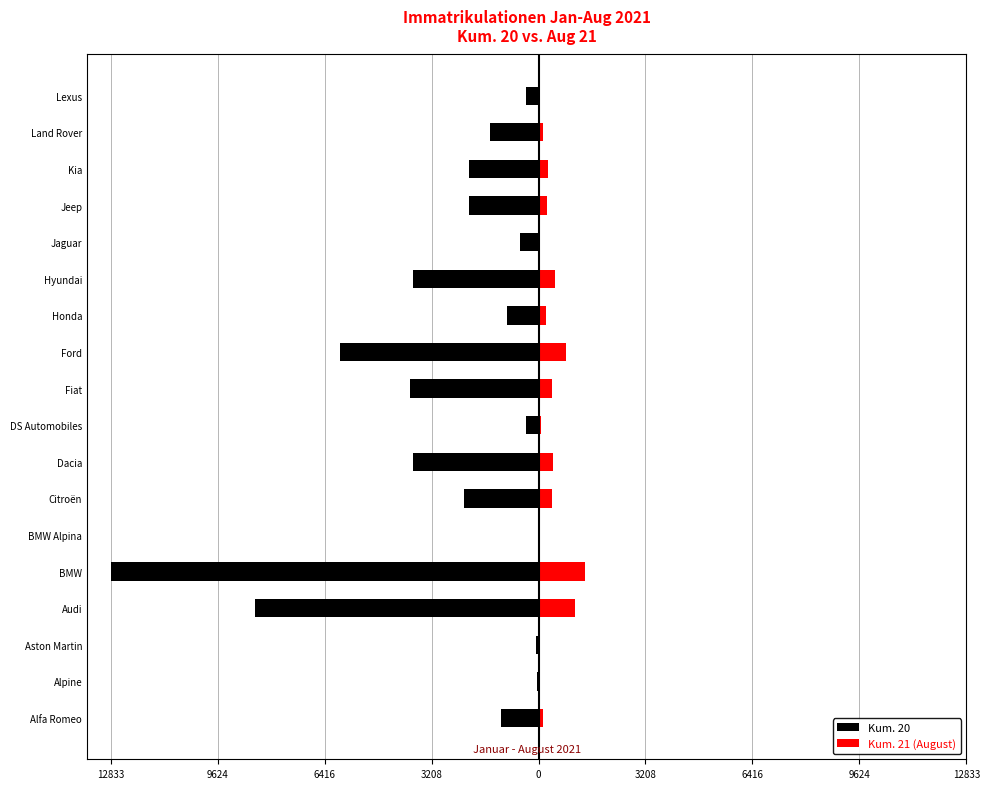

The value of Kum. 20 at Kia is -3619. True or false?

False